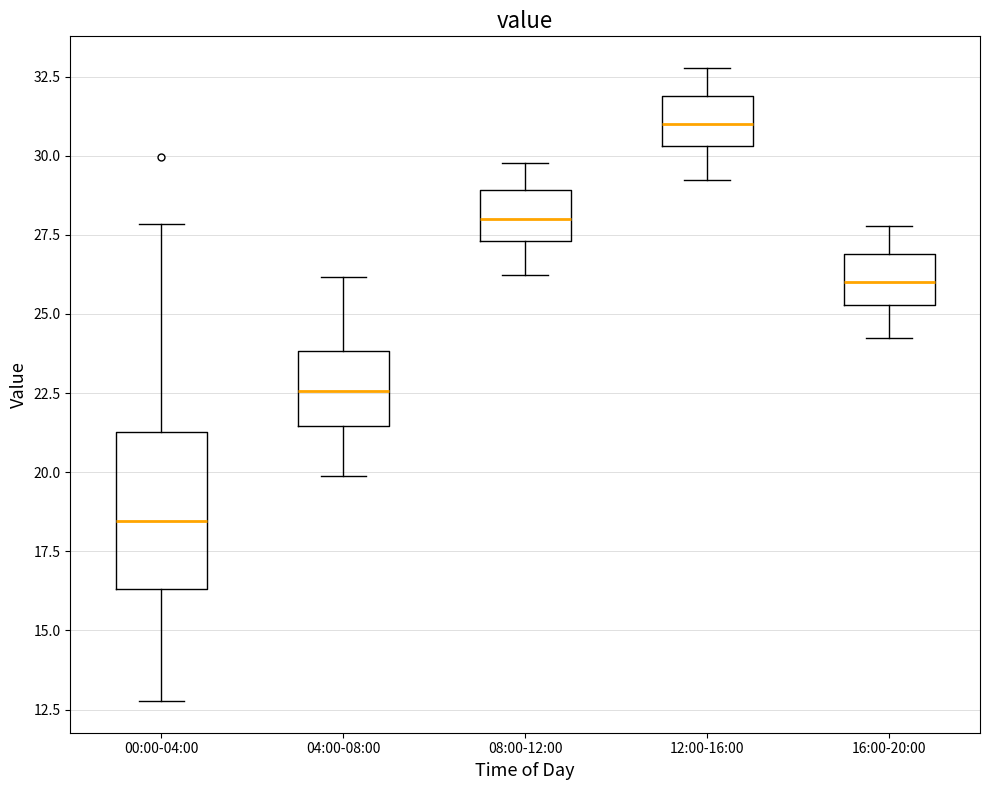

Which box's median line is the lowest?

00:00-04:00